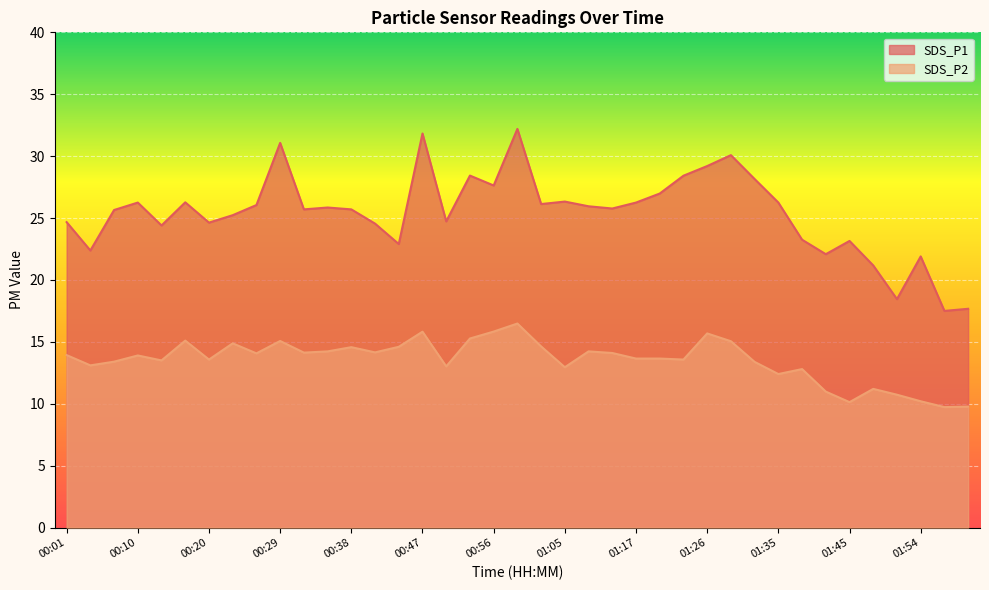

Reading left to right, transcribe all the data shown in this chart.

SDS_P1: 24.7	22.4	25.6	26.2	24.4	26.3	24.6	25.2	26.1	31.1	25.7	25.9	25.7	24.6	22.9	31.8	24.7	28.4	27.6	32.2	26.1	26.3	25.9	25.8	26.2	27.0	28.4	29.2	30.1	28.1	26.2	23.2	22.1	23.1	21.2	18.4	21.9	17.5	17.7
SDS_P2: 13.9	13.1	13.4	13.9	13.5	15.1	13.6	14.9	14.1	15.1	14.1	14.2	14.6	14.2	14.6	15.8	13.0	15.3	15.8	16.5	14.6	12.9	14.2	14.1	13.7	13.7	13.6	15.7	15.1	13.4	12.4	12.8	11.0	10.1	11.2	10.7	10.2	9.7	9.8